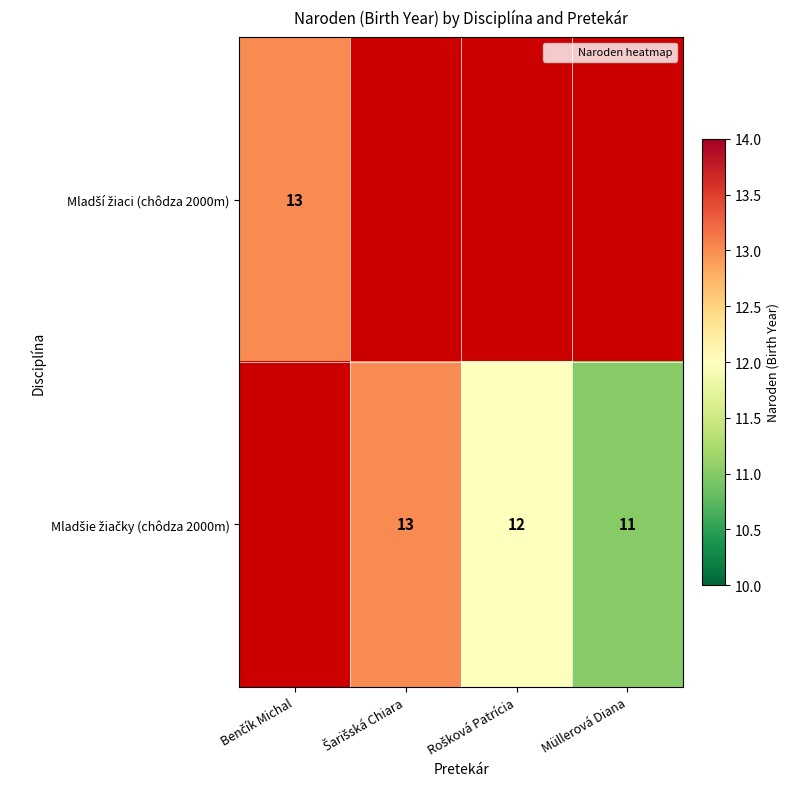

Is it true that Mladší žiaci (chôdza 2000m) equals -8 at Rošková Patrícia?

False